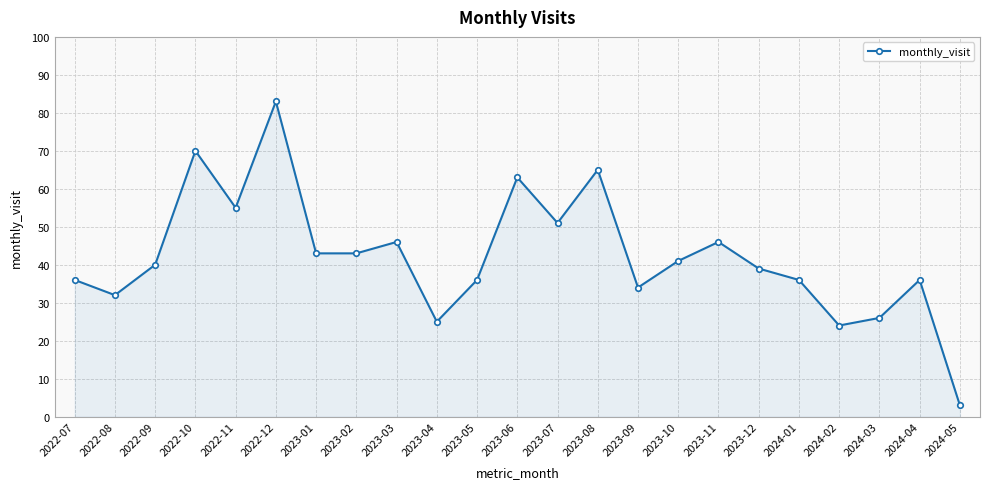

What is the label of the 15th point from the left?

2023-09